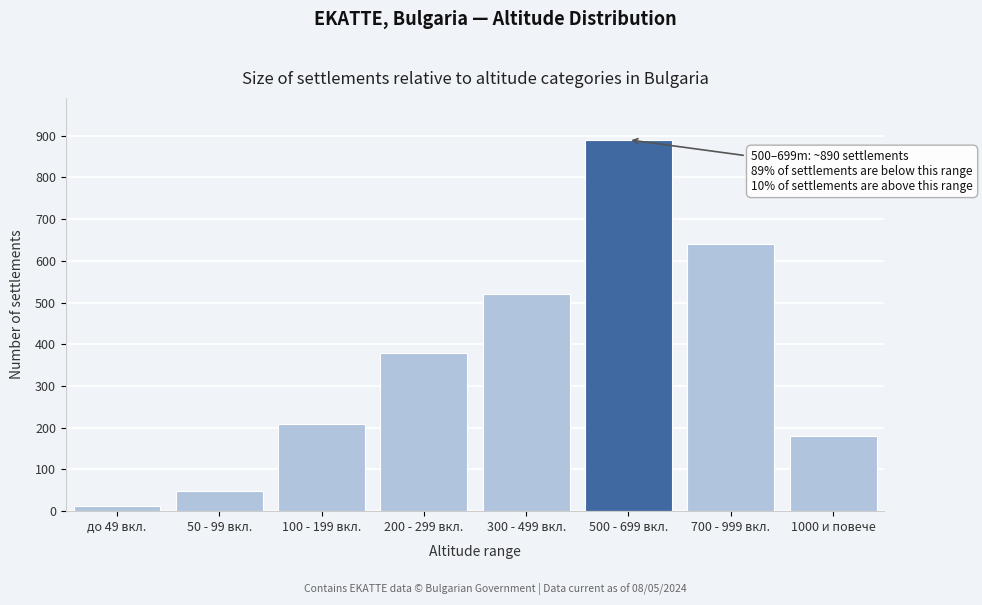

Reading left to right, extract all data points from this chart.

до 49 вкл.=12	50 - 99 вкл.=48	100 - 199 вкл.=210	200 - 299 вкл.=380	300 - 499 вкл.=520	500 - 699 вкл.=890	700 - 999 вкл.=640	1000 и повече=180